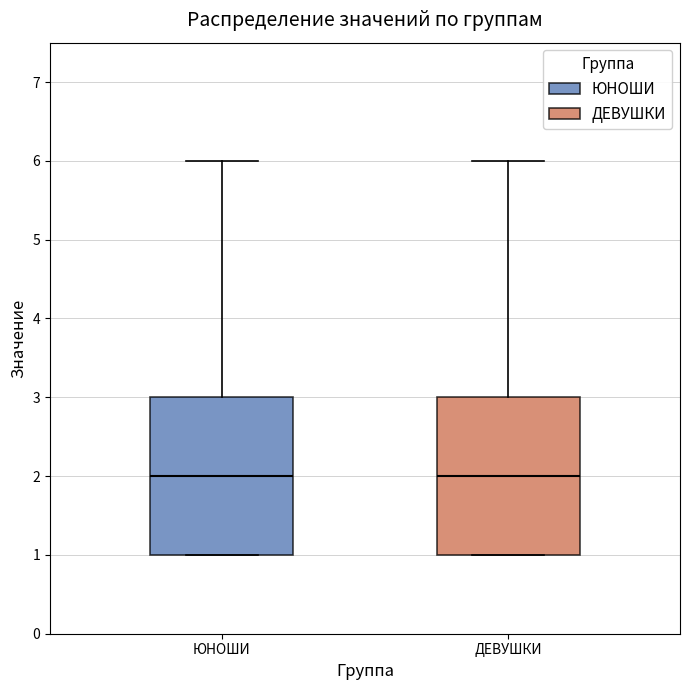

Where does the median line of the box for ДЕВУШКИ sit on the y-axis? The values are not printed on the chart, so give them approximately, as read against the axis.

2